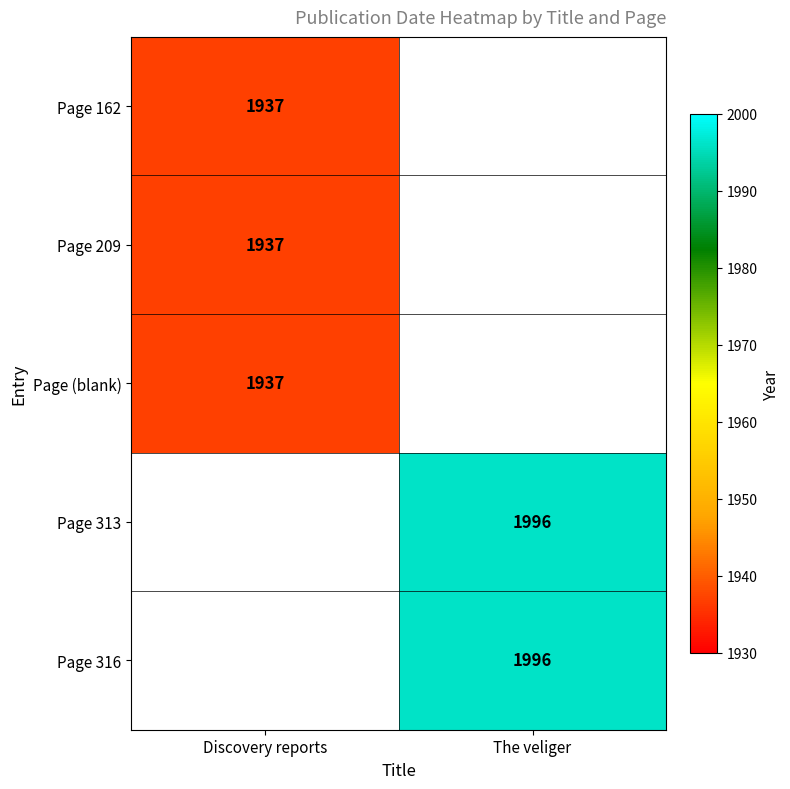

The Page 316 series shows 1996 at The veliger. True or false?

True